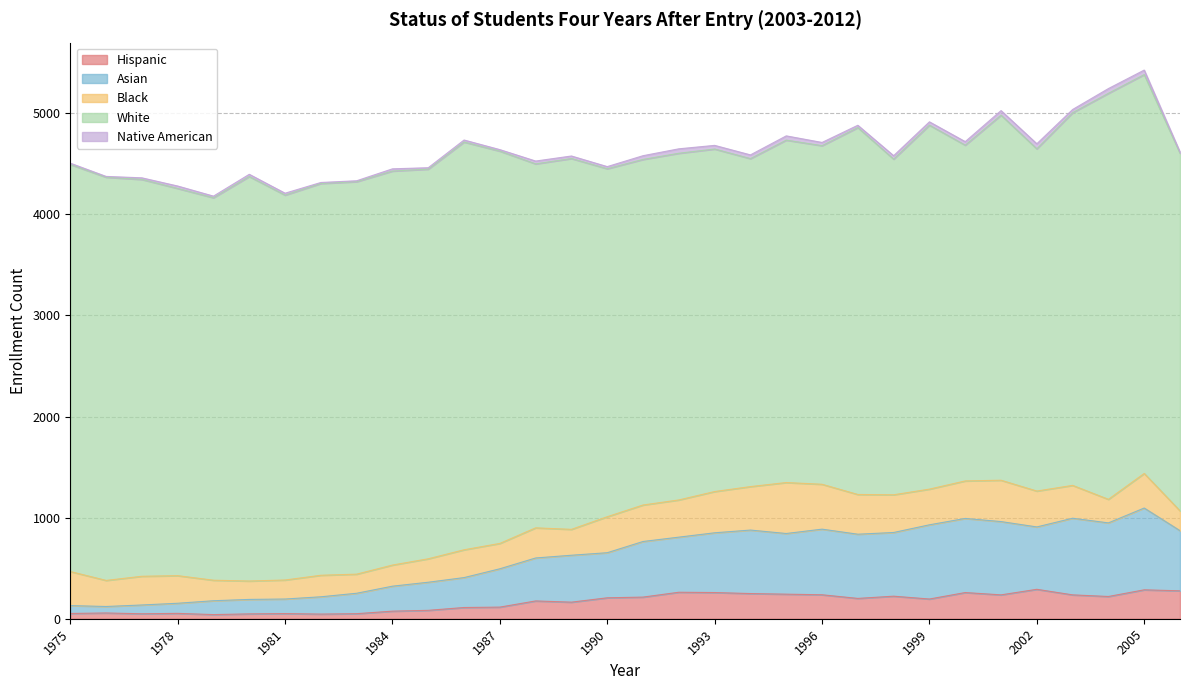

What is the value of the Hispanic point at the 6th from the left?

48